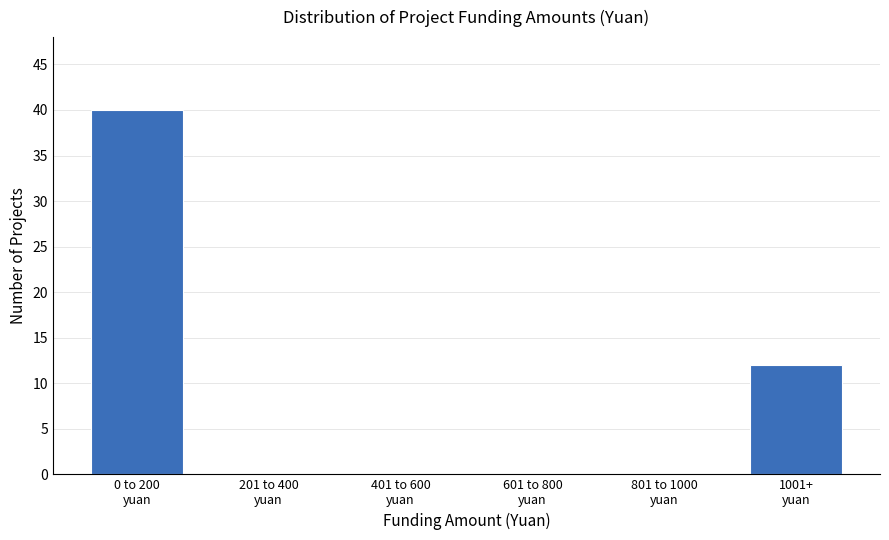

What is the sum of all values?

52